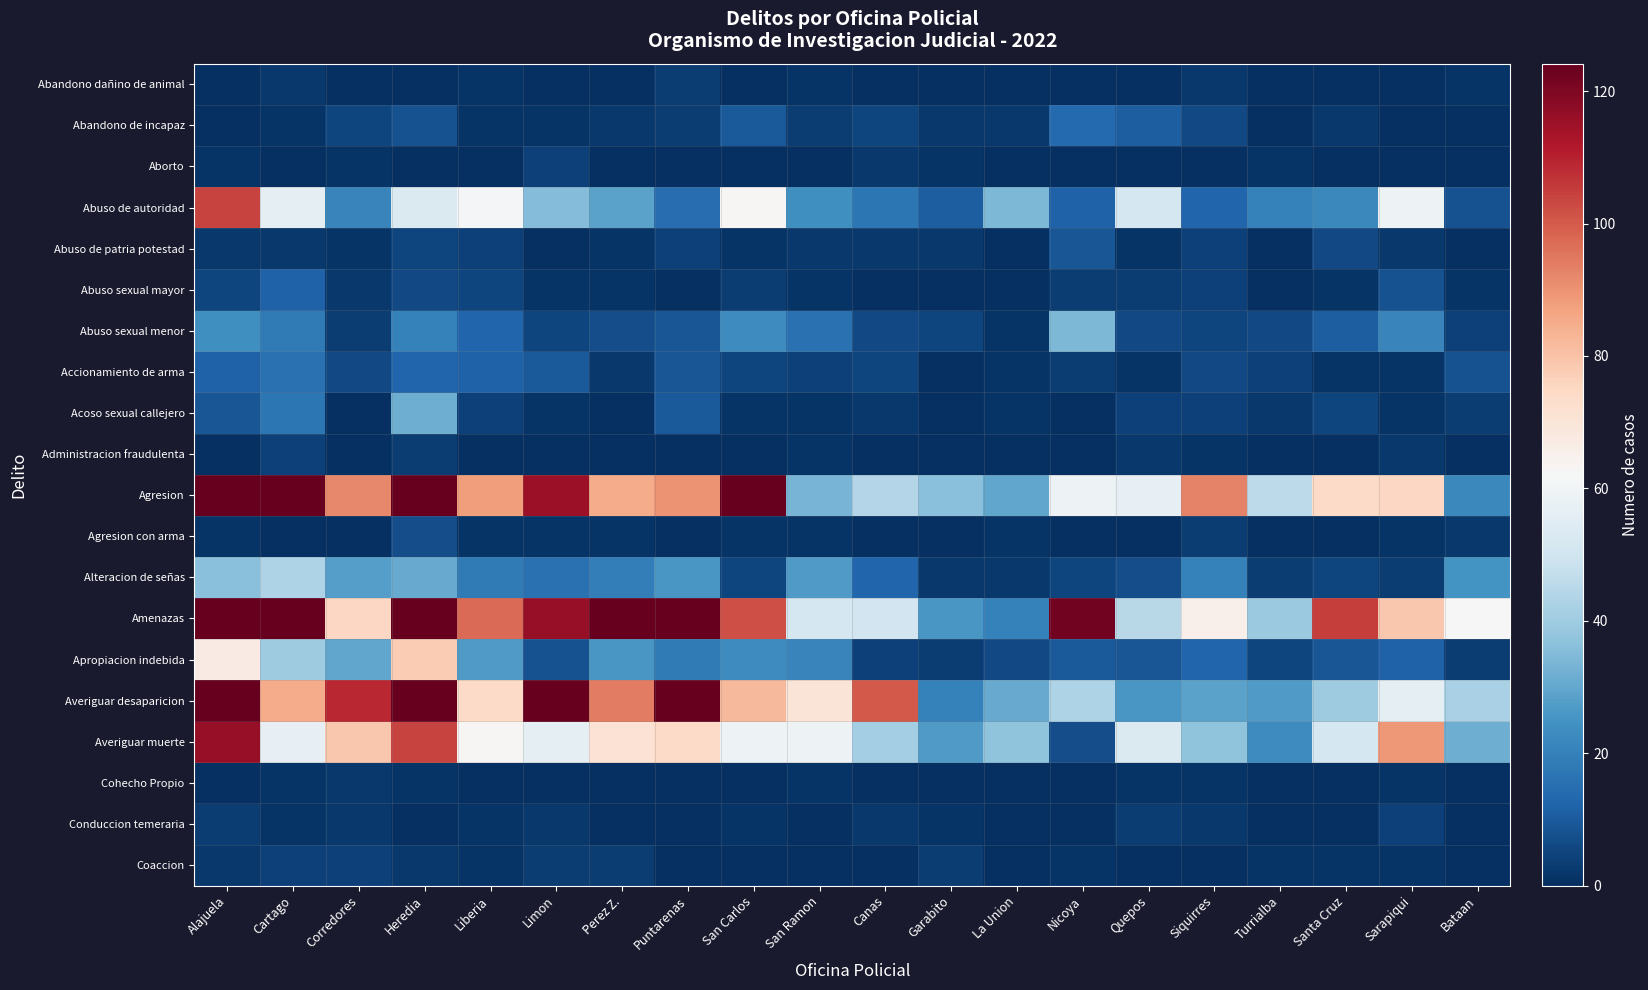

Between Corredores and Puntarenas, which series saw the biggest shift?

Amenazas